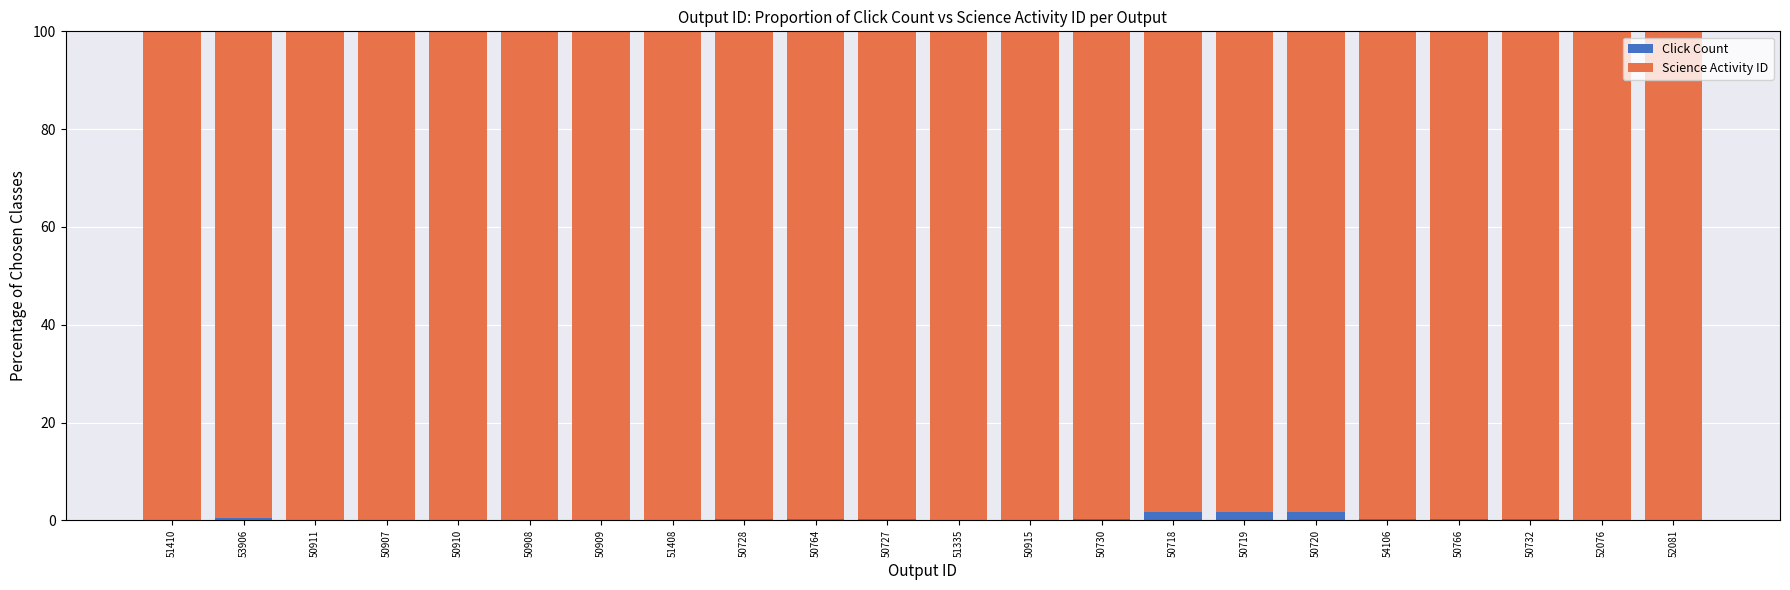

Is it true that Click Count equals 0.3 at 50728?

True